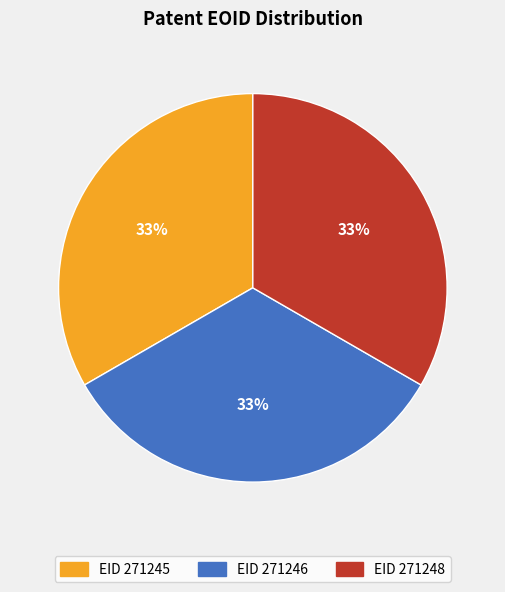

Is there any slice that represents more than half of the pie?

No